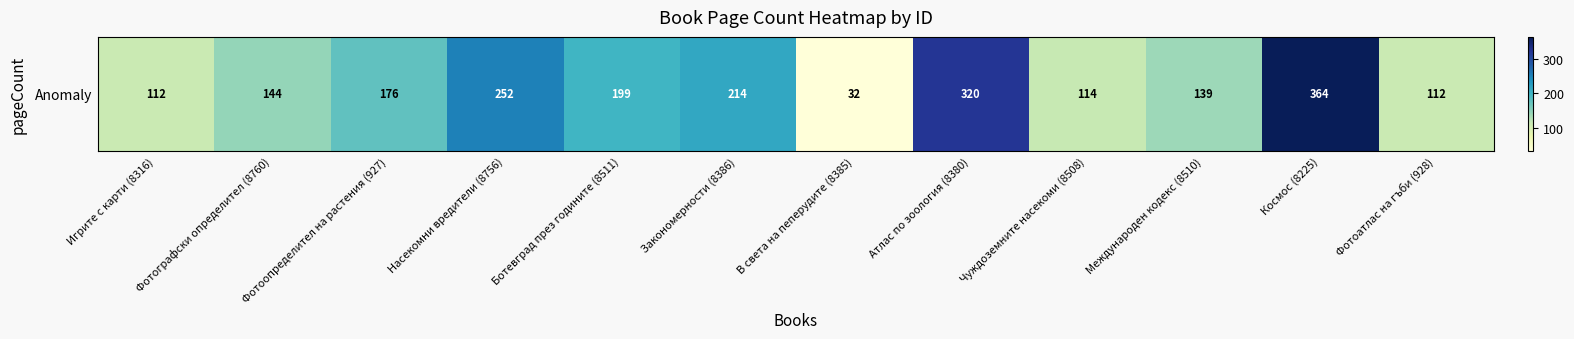

Reading right to left, transcribe all the data shown in this chart.

112	364	139	114	320	32	214	199	252	176	144	112